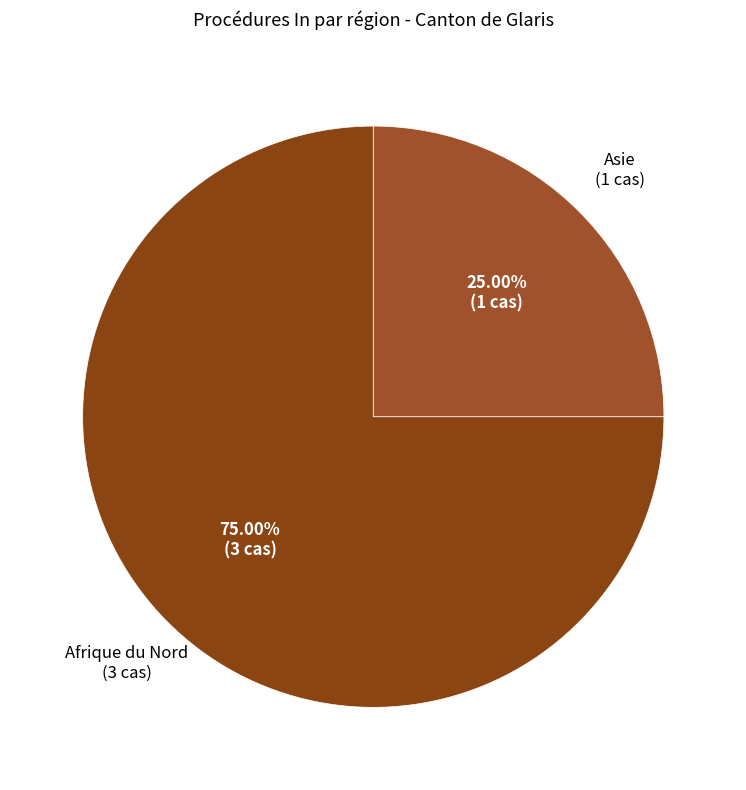

Count the number of slices in the pie.

2